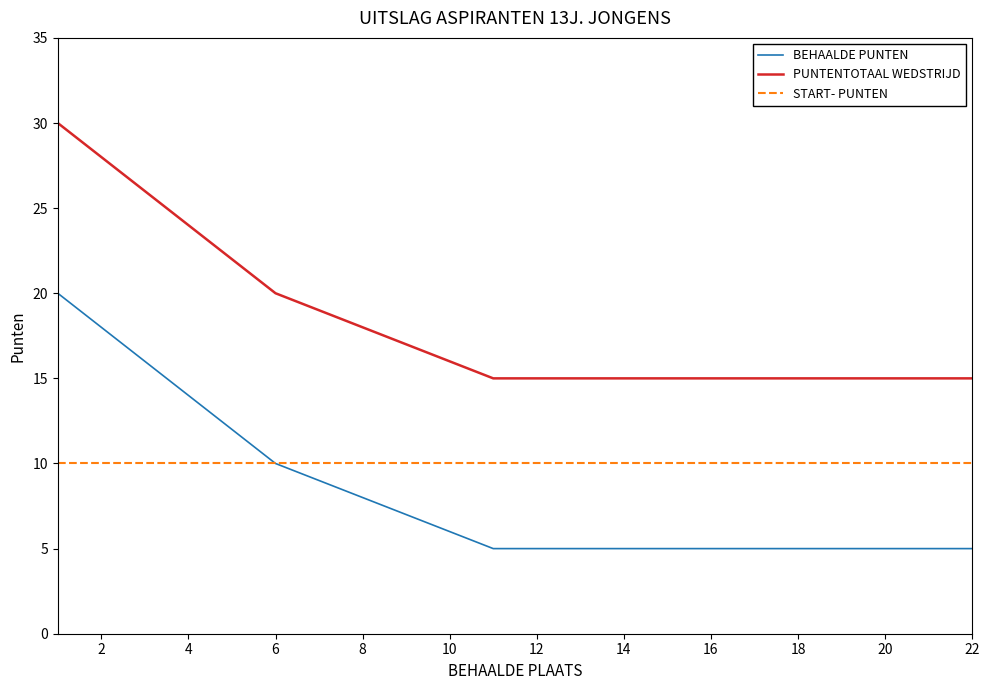

Which series has the largest total across all categories?

PUNTENTOTAAL WEDSTRIJD